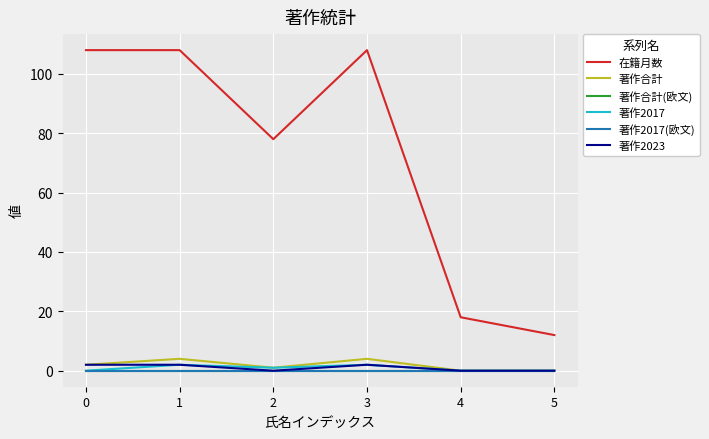

At which category does 著作2017 reach its first local valley?

2